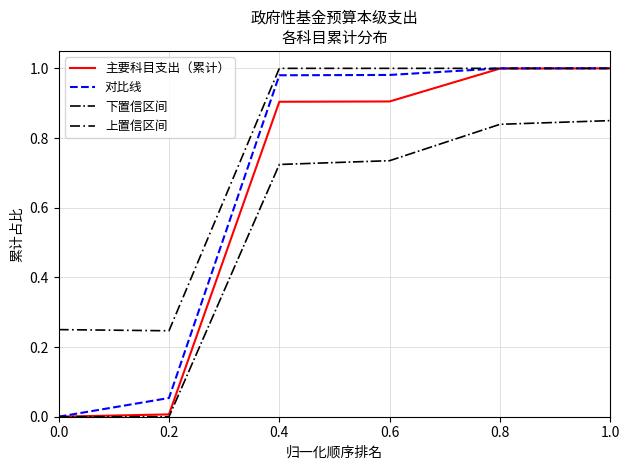

Between 0.2 and 1.0, which series saw the biggest shift?

主要科目支出（累计）